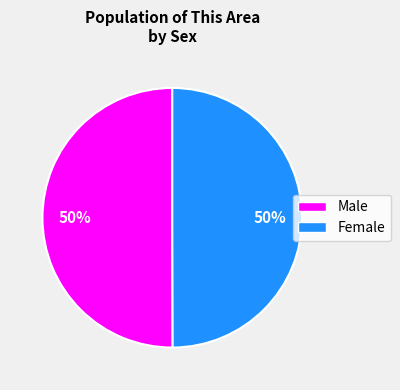

To the nearest percent, what is the combined percentage of Female and Male?

100%